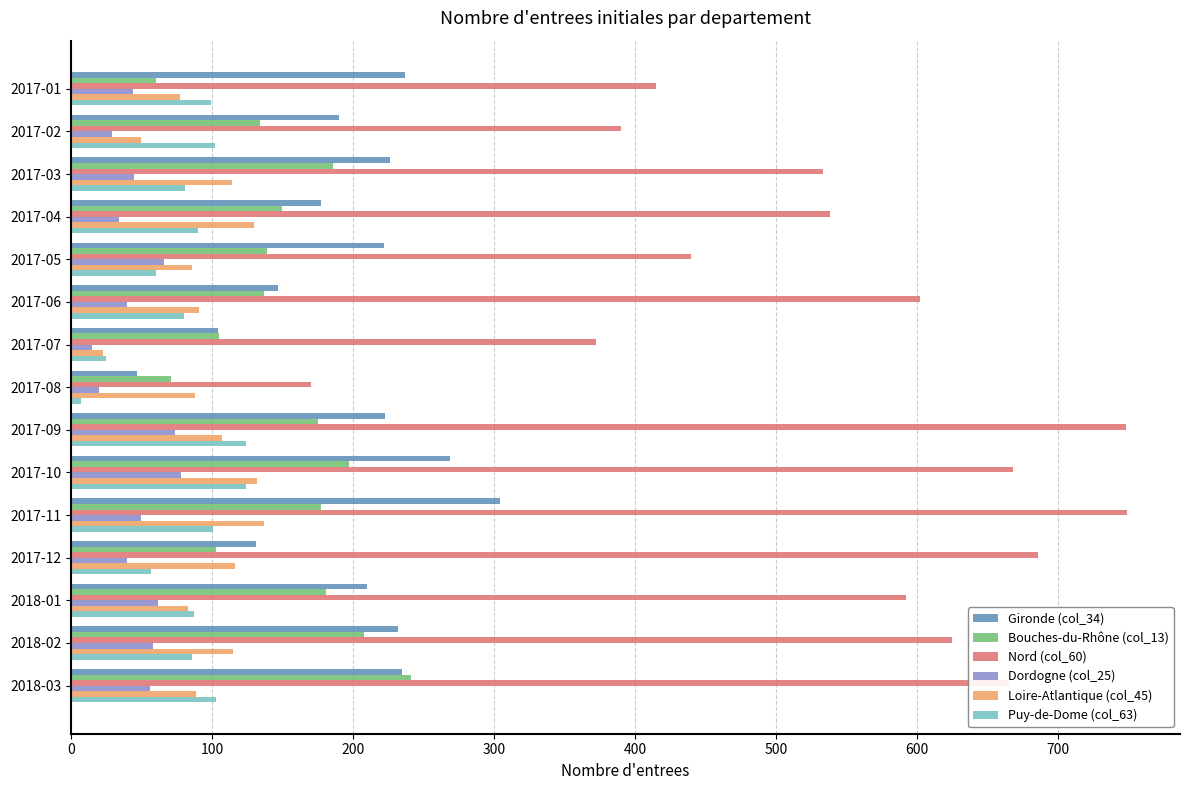

What is the greatest value displayed?

749